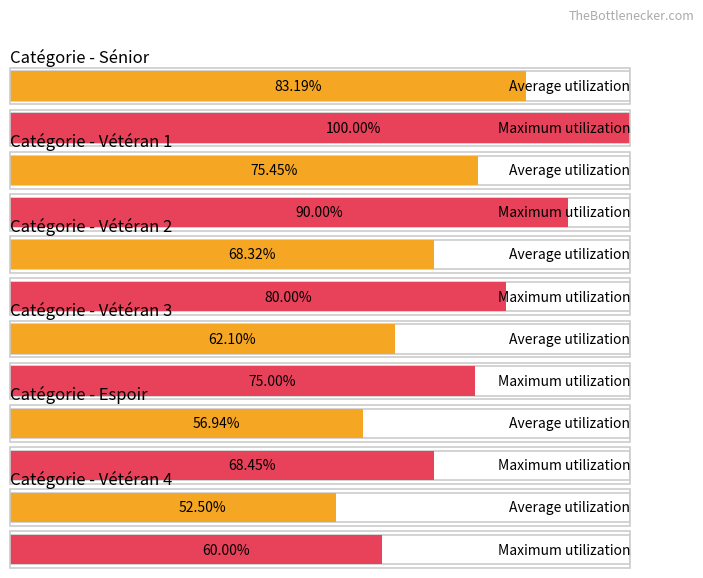

Rank the series by their maximum value, from highest to lowest.

Sénior, Vétéran 1, Vétéran 2, Vétéran 3, Espoir, Vétéran 4